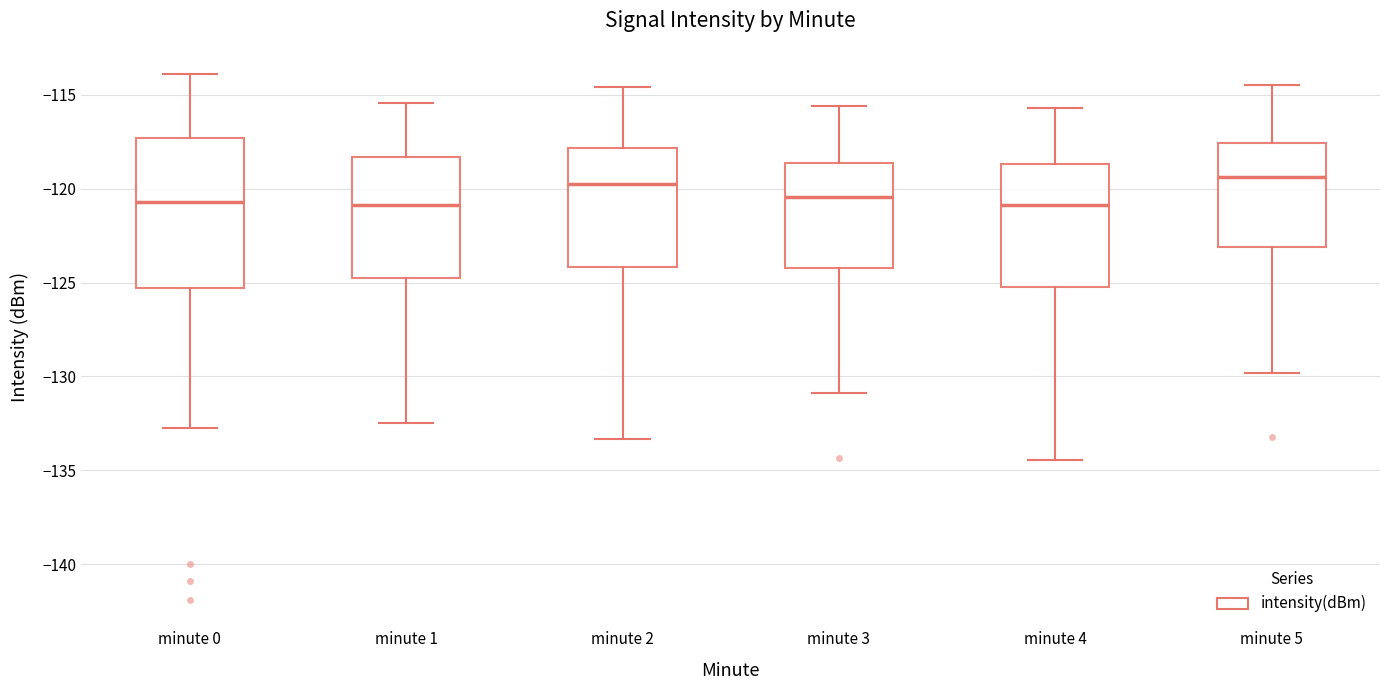

Reading left to right, read every box against the y-axis: the position of its median line, the range the box covers, and the ends of its whiskers. The values are not printed on the chart, so give them approximately, as read against the axis.

minute 0: median -120.5, box -125.5 to -117.5, whiskers -132.5 to -114.0
minute 1: median -121.0, box -124.5 to -118.5, whiskers -132.5 to -115.5
minute 2: median -119.5, box -124.0 to -118.0, whiskers -133.5 to -114.5
minute 3: median -120.5, box -124.0 to -118.5, whiskers -131.0 to -115.5
minute 4: median -121.0, box -125.0 to -118.5, whiskers -134.5 to -115.5
minute 5: median -119.5, box -123.0 to -117.5, whiskers -130.0 to -114.5